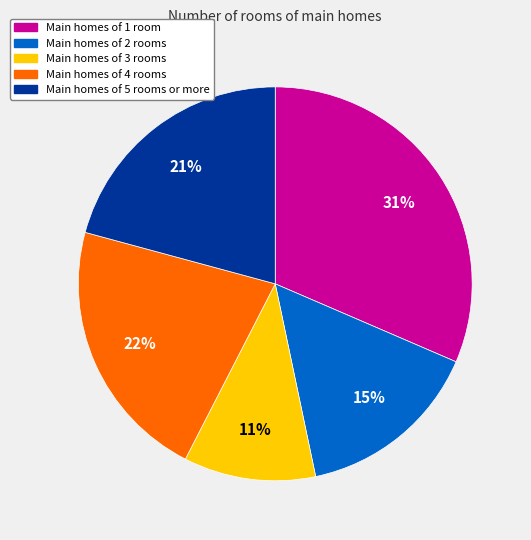

Is there any slice that represents more than half of the pie?

No